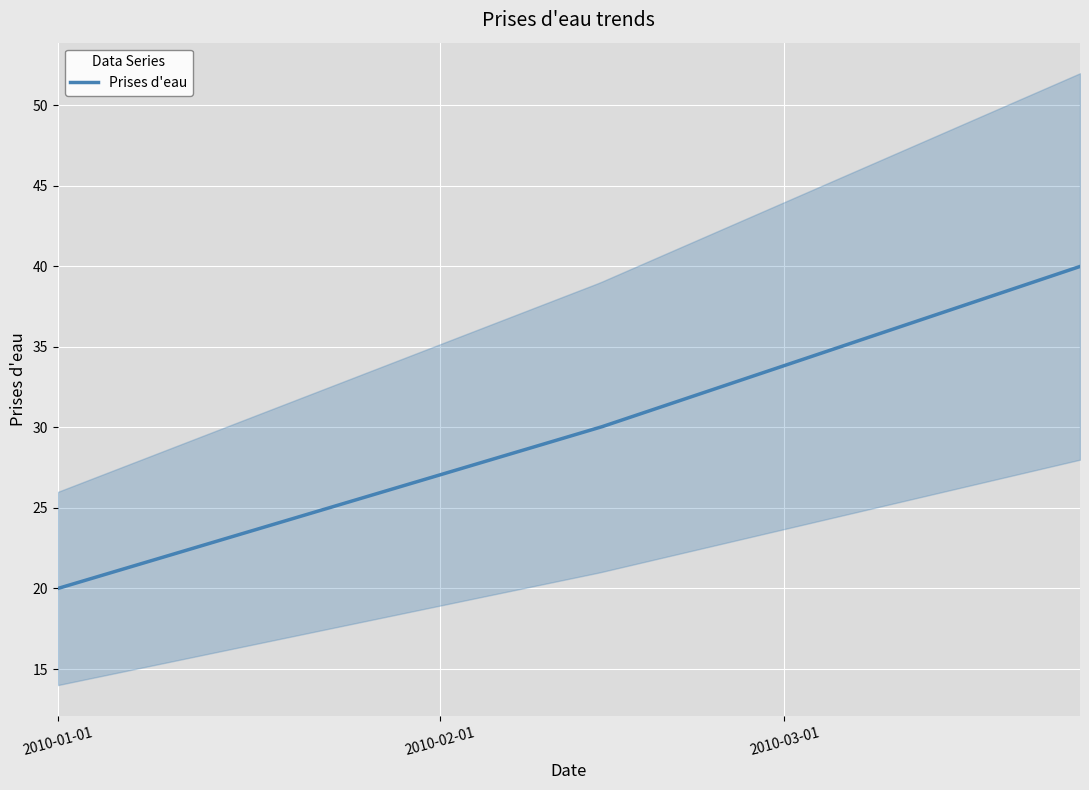

Where is the data nearest to the value 30?

2010-02-14